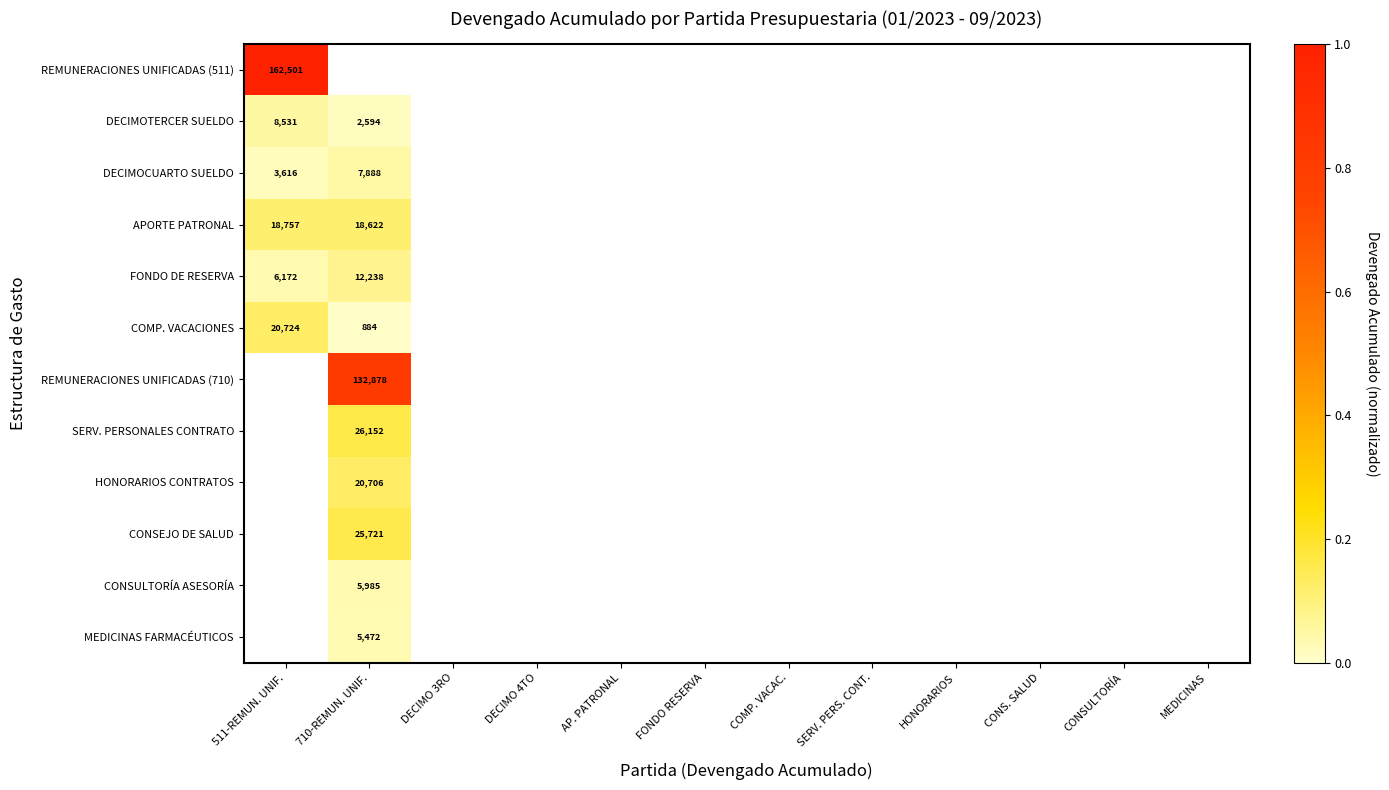

At which label is CONSEJO DE SALUD closest to 0?

710-REMUN. UNIF.